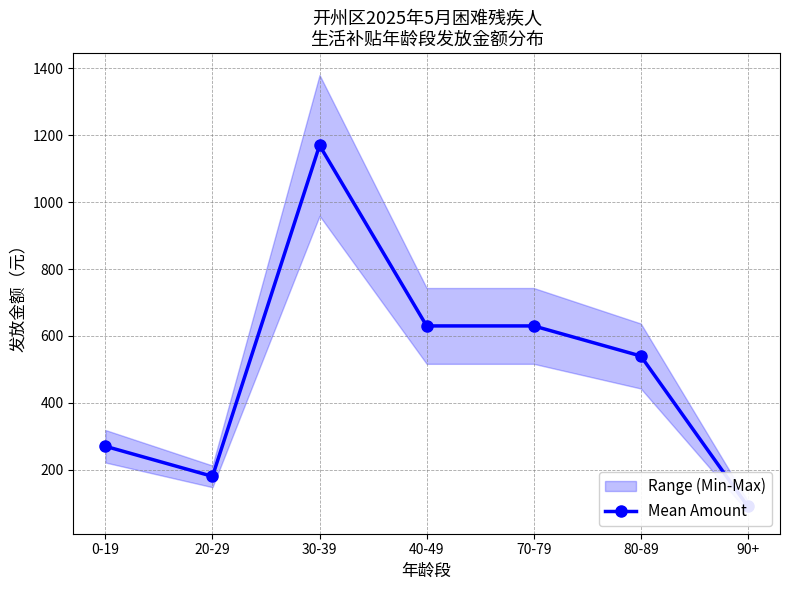

How many lines are shown in the chart?

1